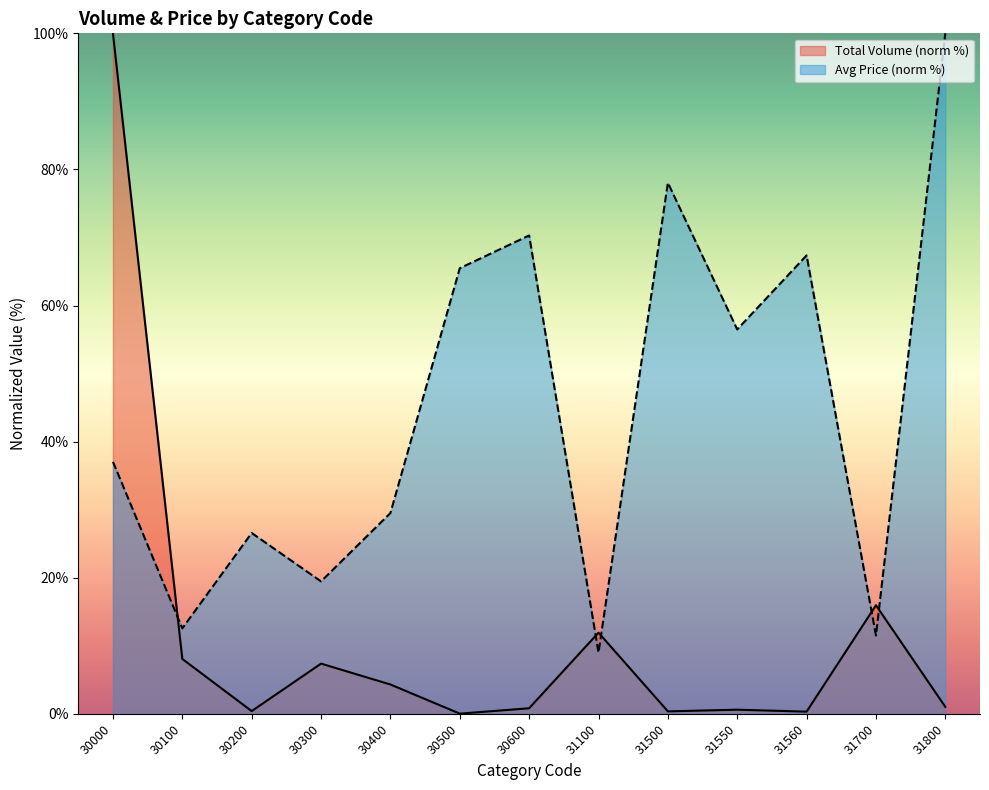

Read the Avg Price value at 31500.

78.0